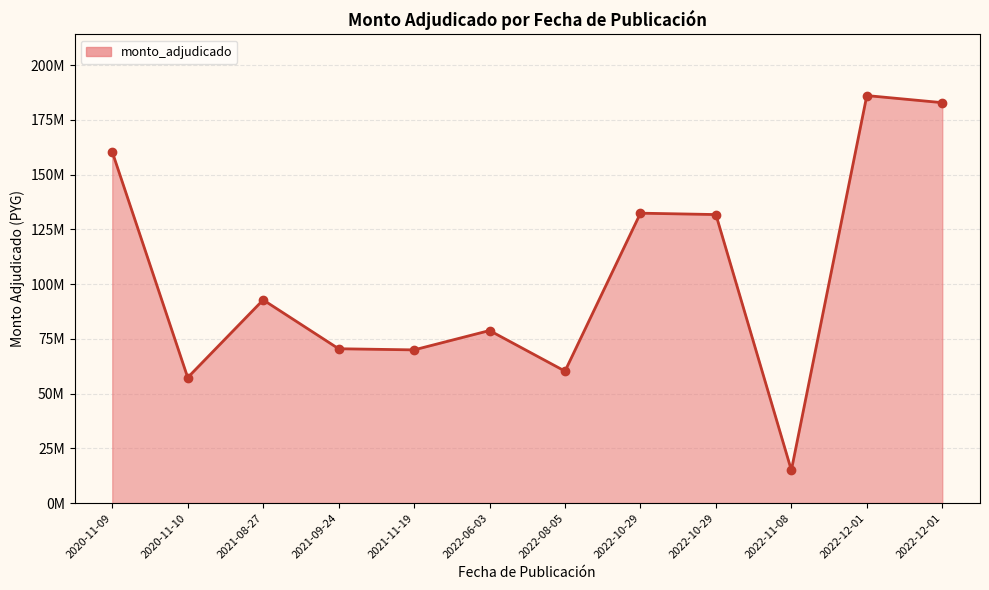

Does the chart have visible grid lines?

Yes